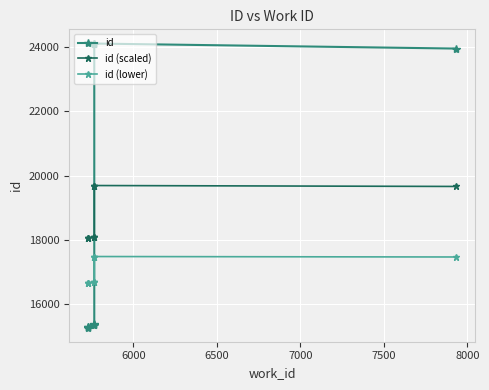

Reading left to right, what are all the values shown in this chart?

id: 15265.0	15266.0	15267.0	15356.0	15357.0	15361.0	24115.0	24116.0	24117.0	23960.0
id (scaled): 18066.5	18066.6	18066.8	18083.2	18083.3	18084.1	19690.6	19690.8	19691.0	19662.2
id (lower): 16665.7	16665.8	16665.9	16674.1	16674.2	16674.5	17477.8	17477.9	17478.0	17463.6